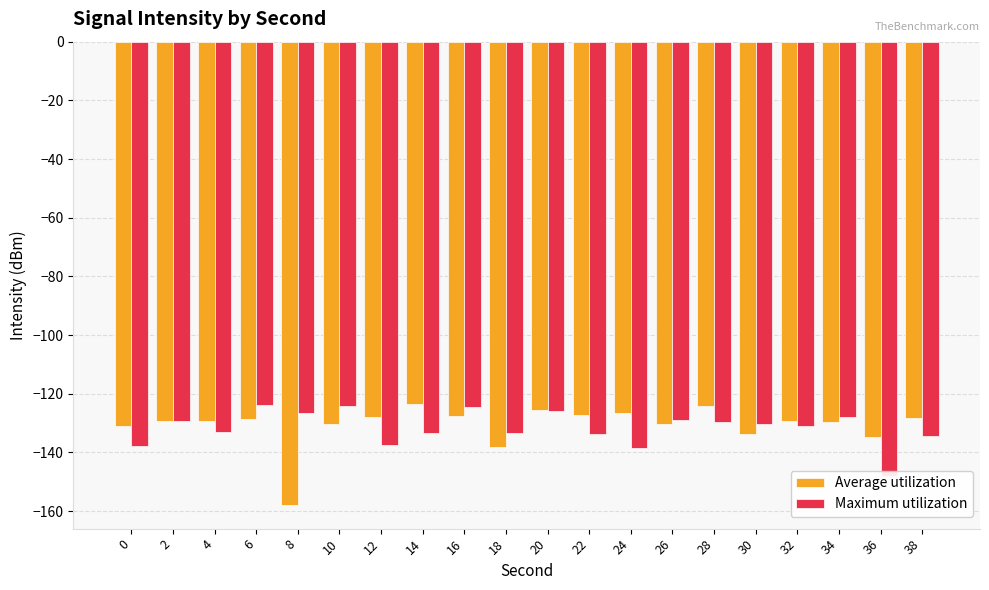

True or false: Maximum utilization has a value of -170.0 at 6.

False